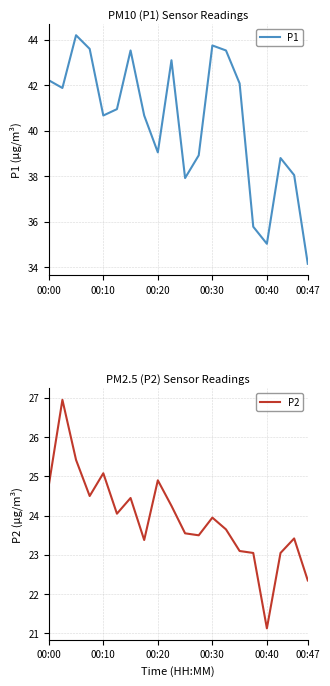

True or false: P1 has a value of 59.1 at 00:47.

False